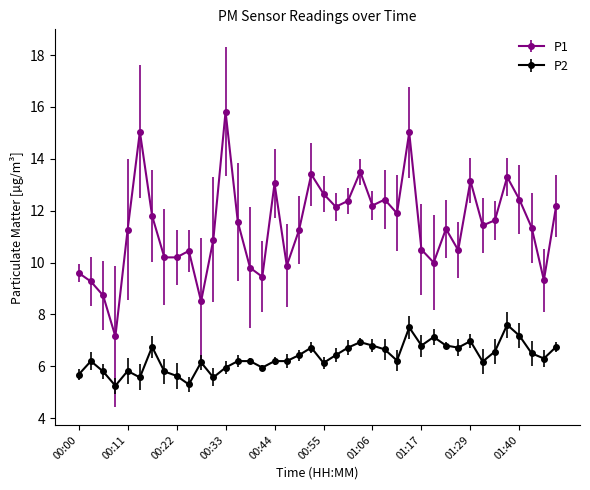

True or false: P1 and P2 intersect in this chart.

False